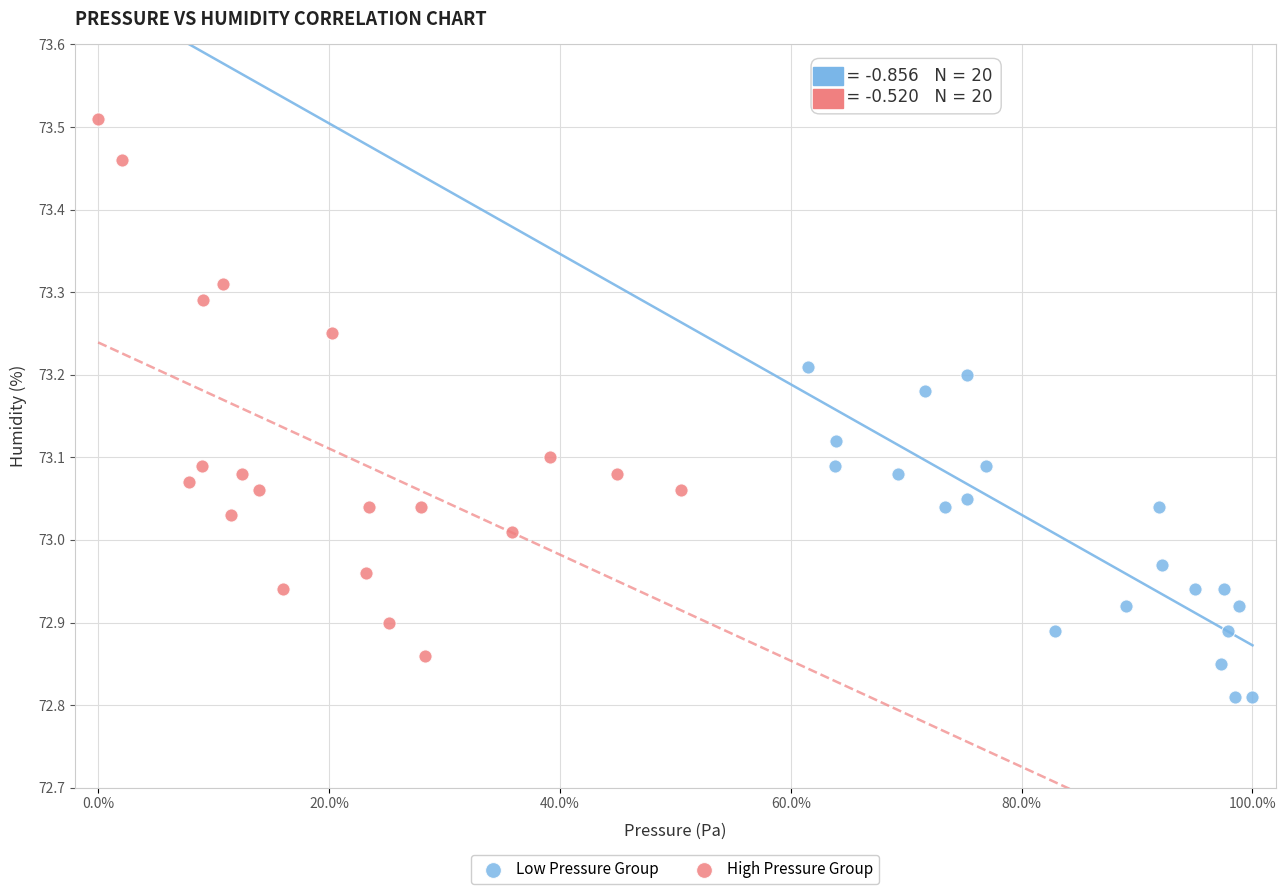

Which series reaches the minimum Y coordinate?

Low Pressure Group